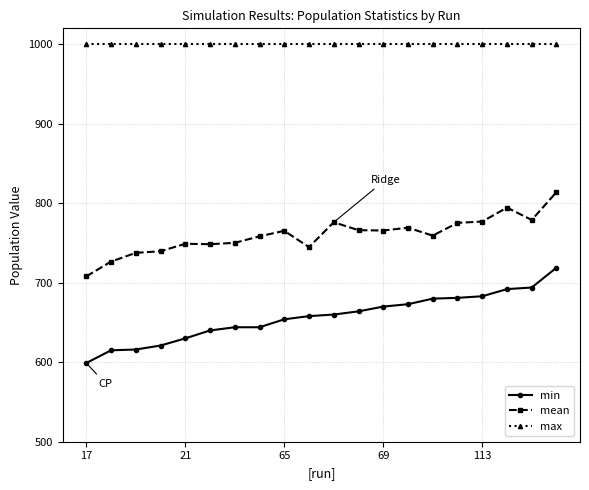

Which series has the largest total across all categories?

max